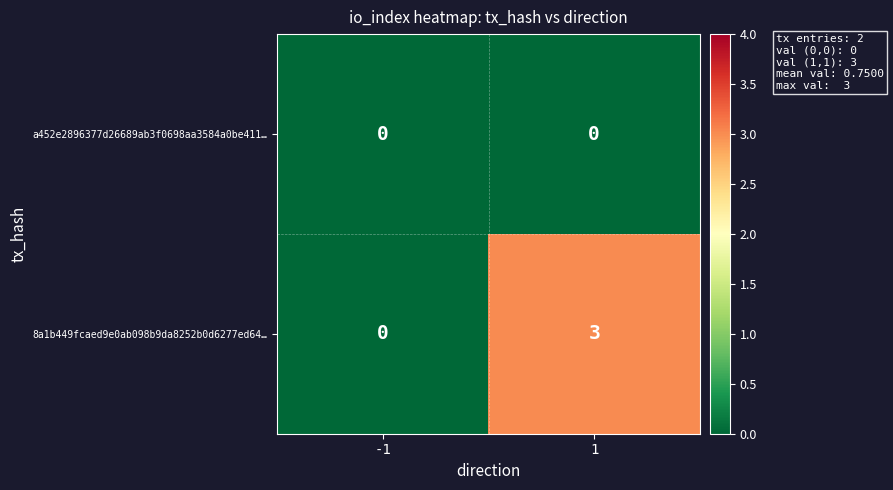

Rank the series by their average value, from highest to lowest.

8a1b449fcaed9e0ab098b9da8252b0d6277ed64…, a452e2896377d26689ab3f0698aa3584a0be411…